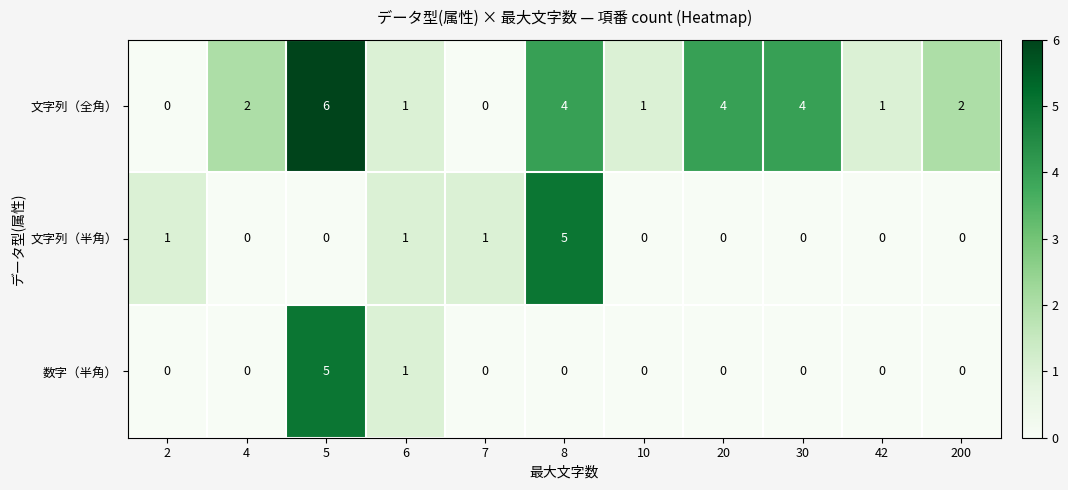

How many 数字（半角） values are between 0 and 1?

10